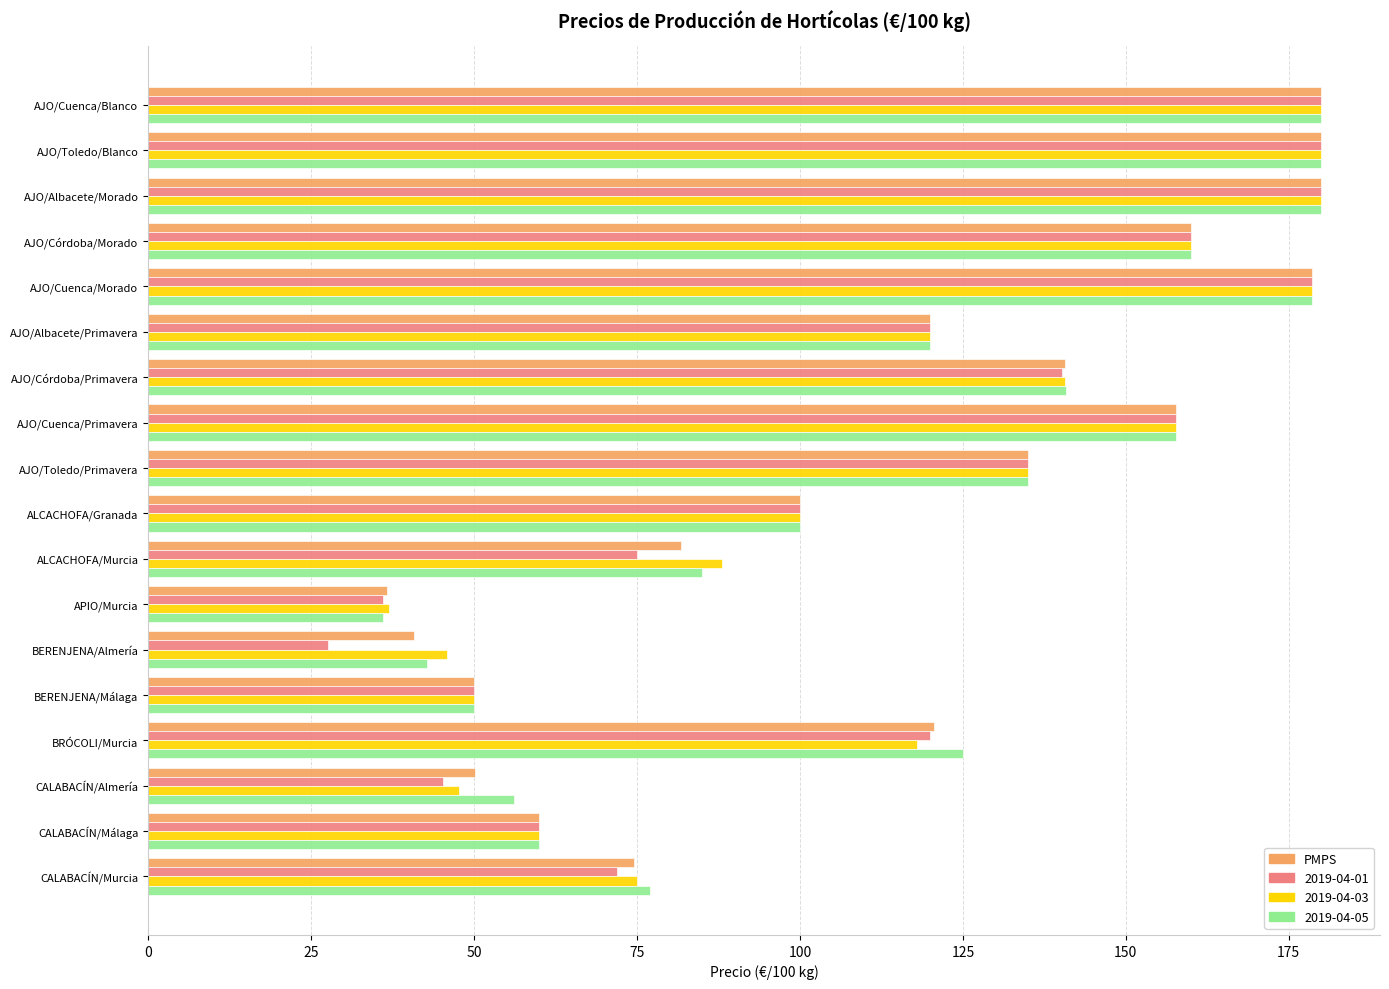

What is the highest value of the PMPS series?

180.0